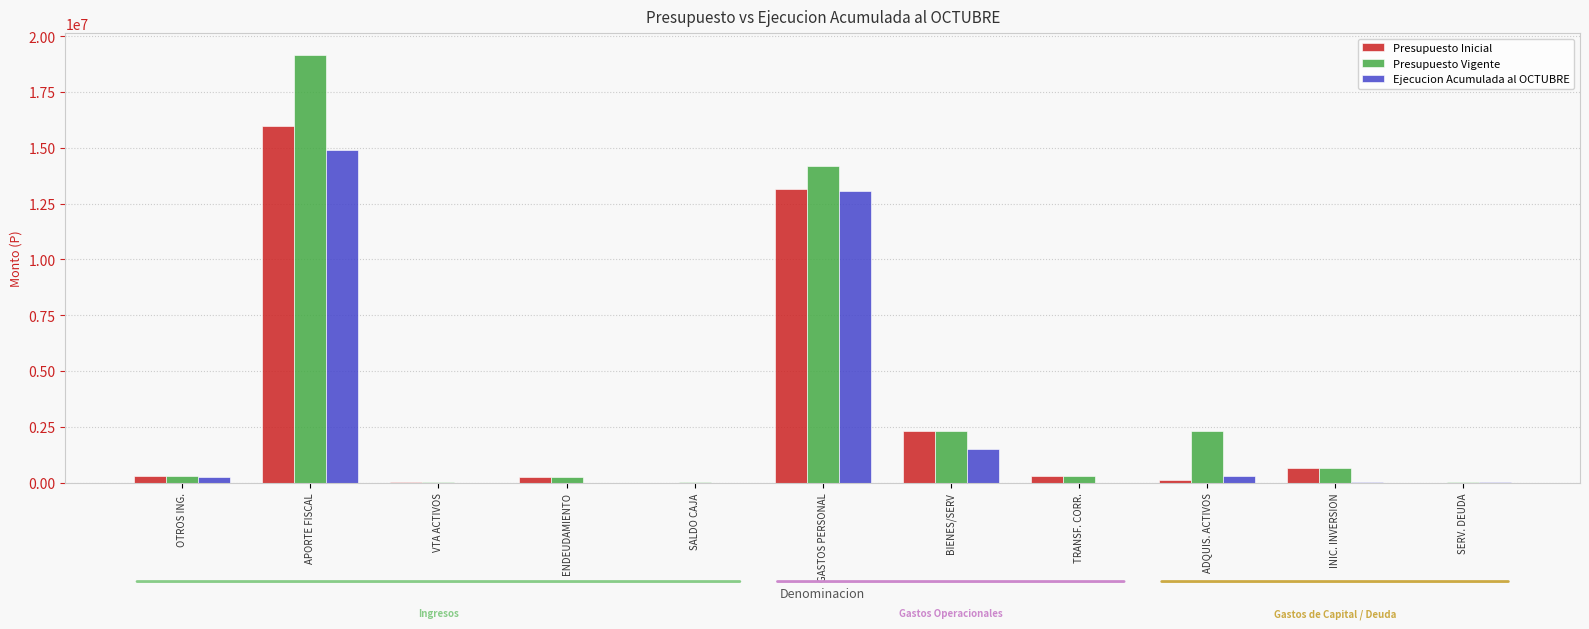

At which category is the sum across all series the highest?

APORTE FISCAL